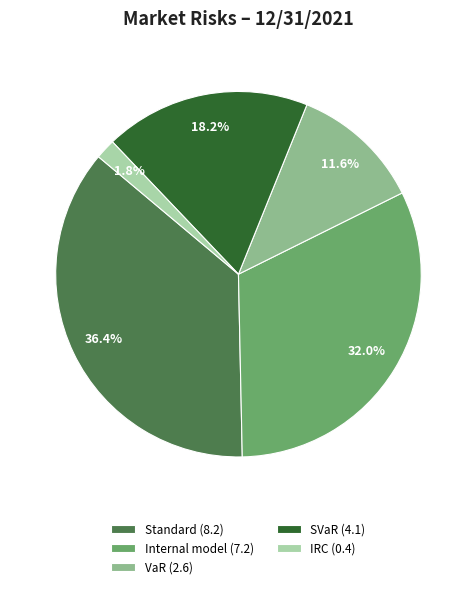

Which slice is the smallest?

IRC